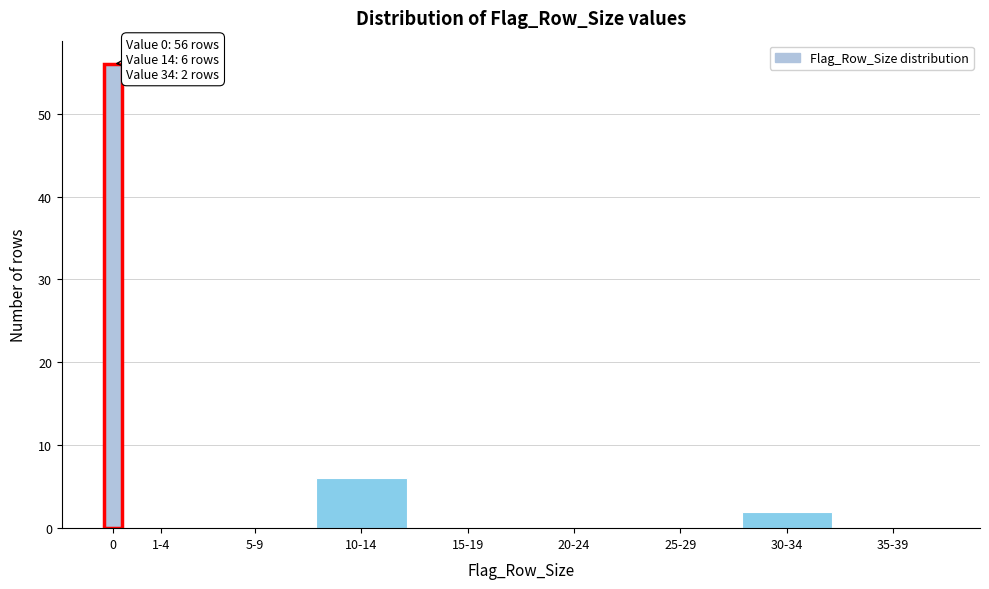

Reading left to right, list all the values displayed in this chart.

0=56	1-4=0	5-9=0	10-14=6	15-19=0	20-24=0	25-29=0	30-34=2	35-39=0